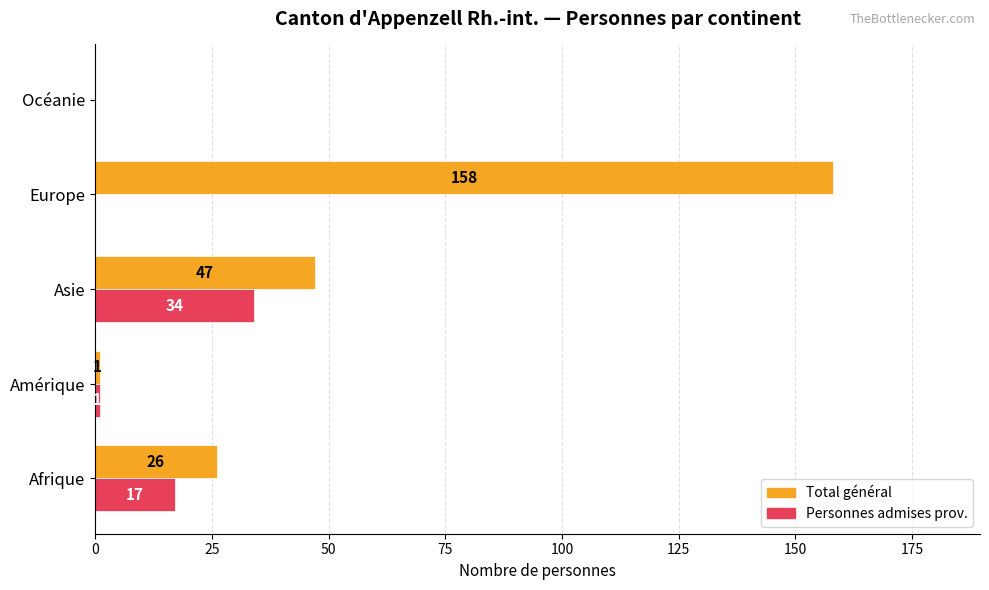

At which category is the sum across all series the highest?

Europe